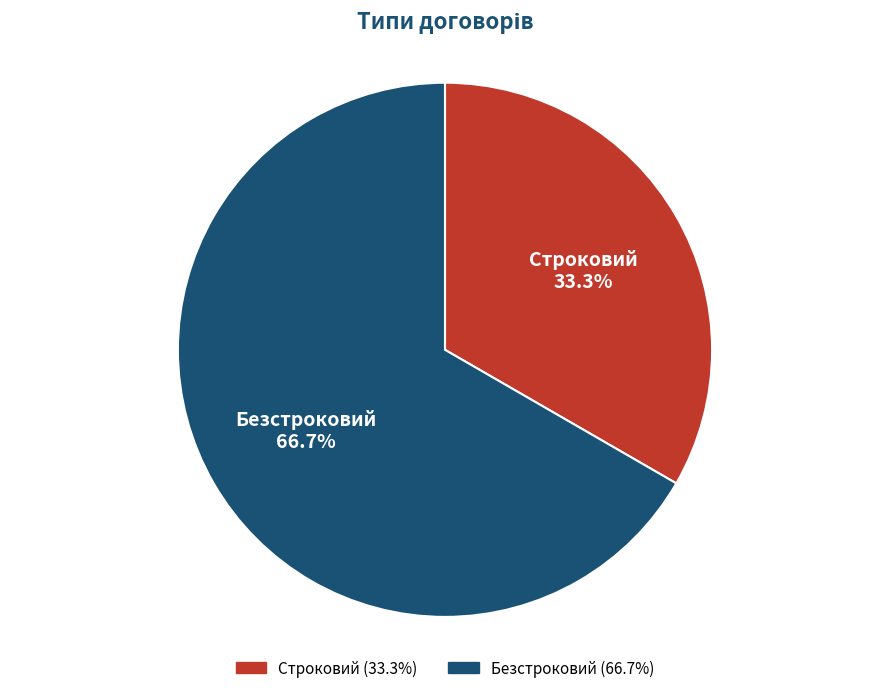

Which has a higher value, Строковий or Безстроковий?

Безстроковий